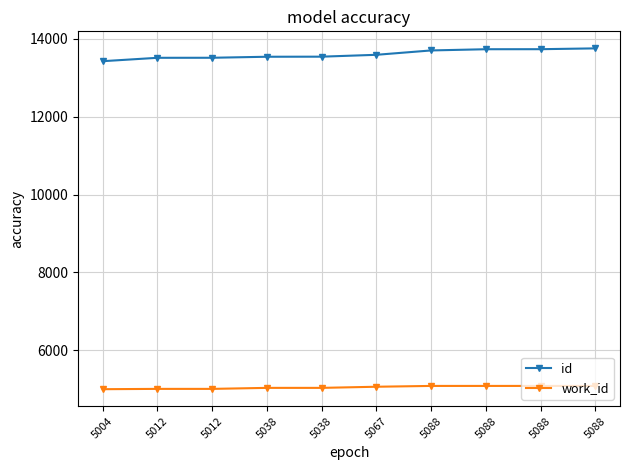

Reading right to left, what are all the values shown in this chart?

id: 5088=13753	5088=13732	5088=13731	5088=13700	5067=13588	5038=13540	5038=13538	5012=13512	5012=13511	5004=13424
work_id: 5088=5088	5088=5088	5088=5088	5088=5088	5067=5067	5038=5038	5038=5038	5012=5012	5012=5012	5004=5004